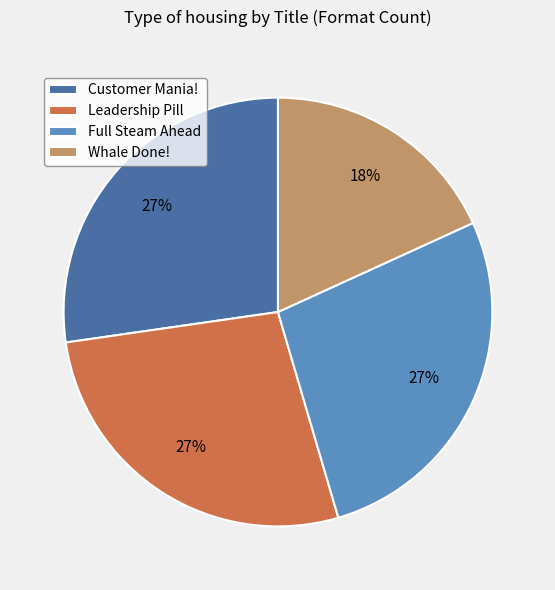

Do Customer Mania! and Leadership Pill together represent more than half of the pie?

Yes